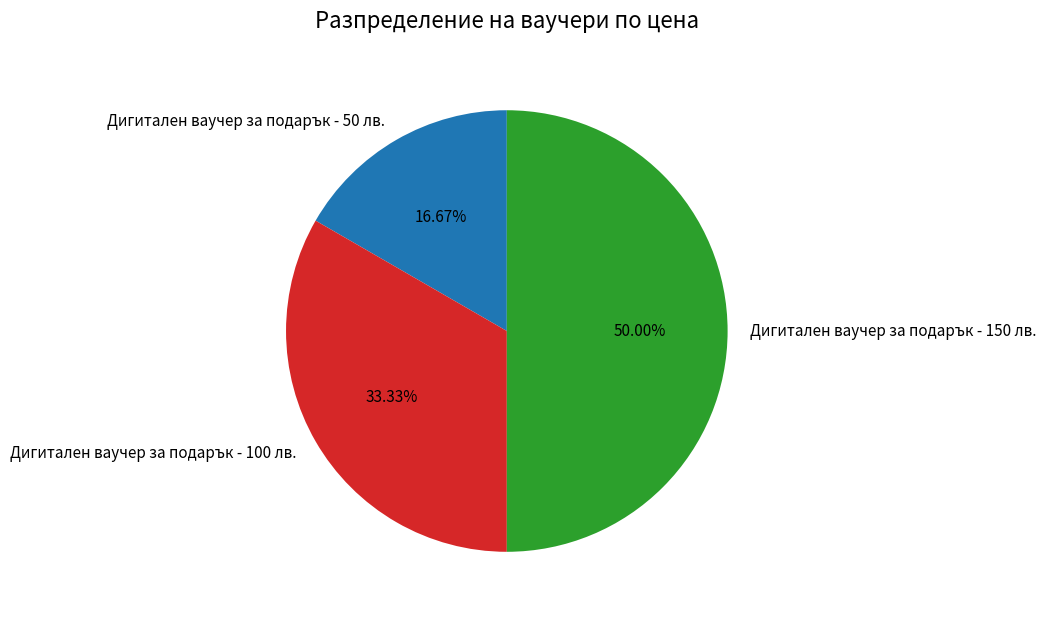

Is Дигитален ваучер за подарък - 100 лв. the majority of the pie?

No